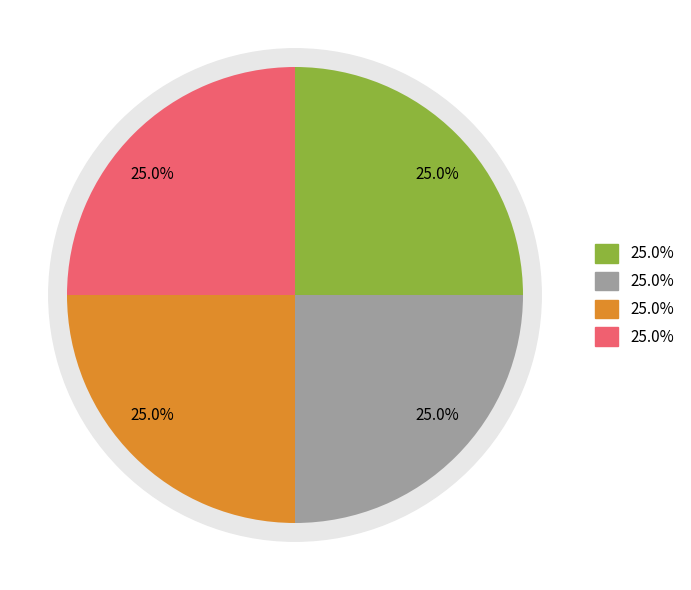

Does 34642471 account for over 50% of the chart?

No